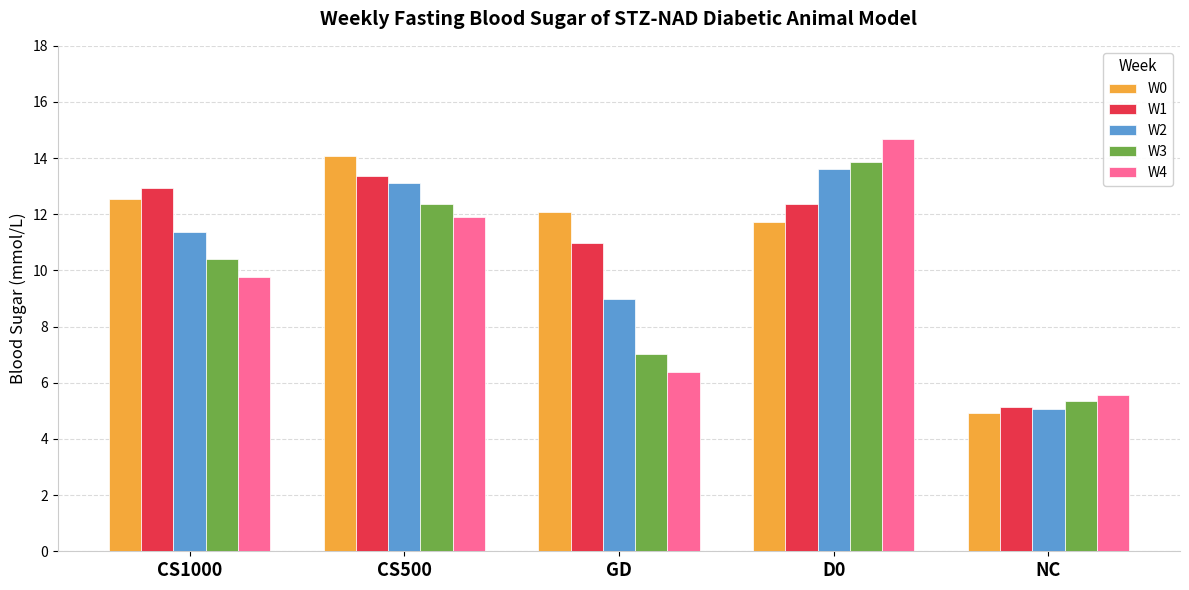

What are all the series names shown in the legend?

W0, W1, W2, W3, W4